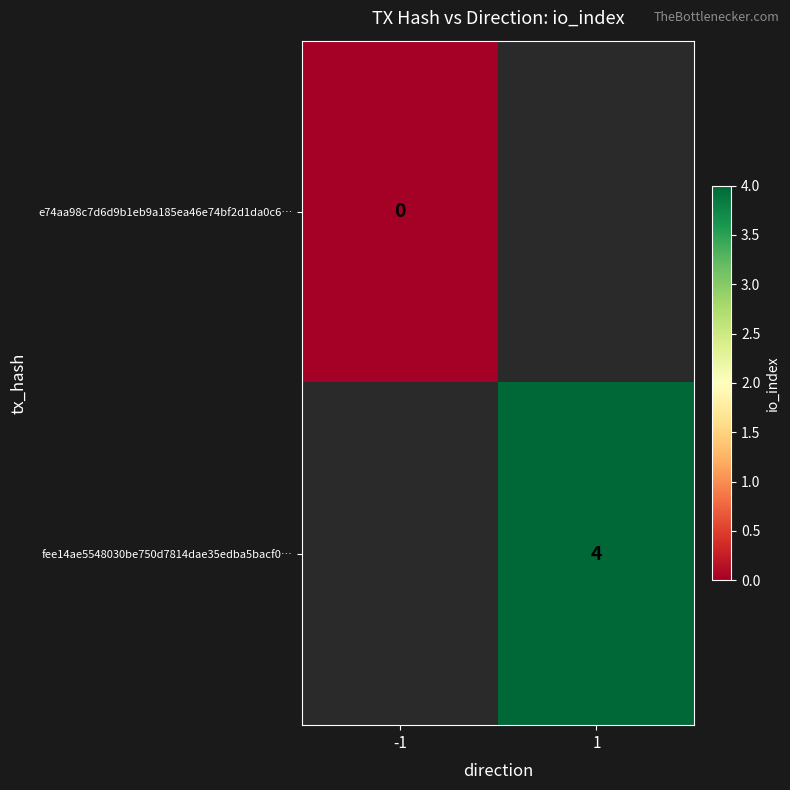

At which category does the chart reach its peak across all series?

1